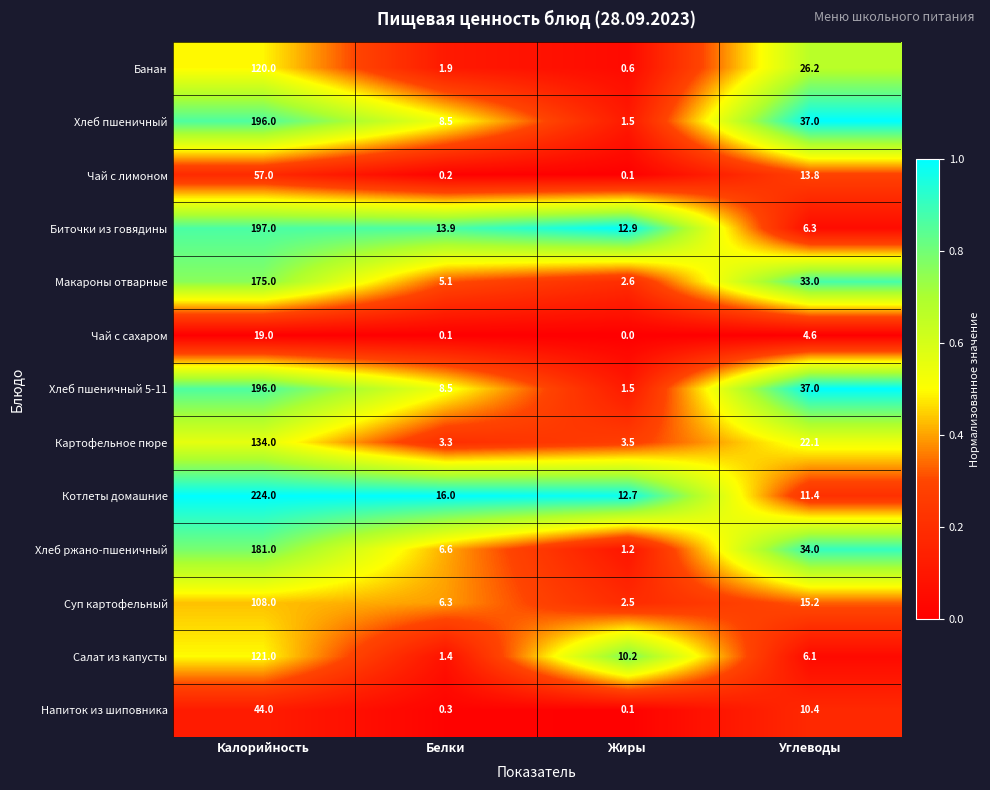

List the labels in order of Хлеб пшеничный value, smallest first.

Жиры, Белки, Углеводы, Калорийность